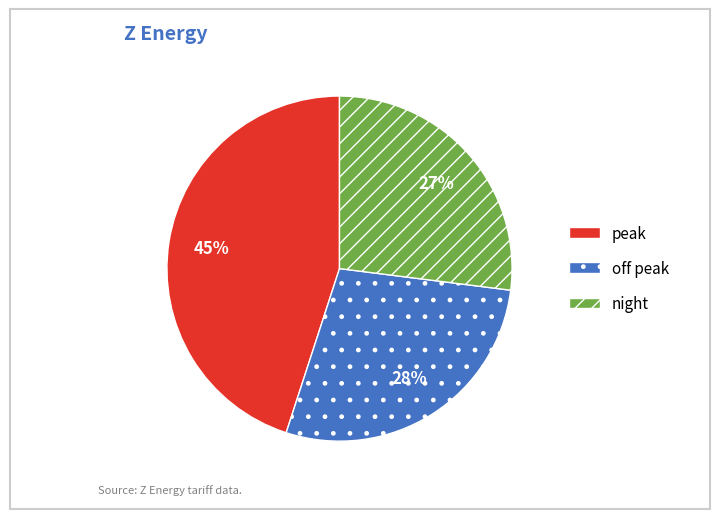

The off peak slice represents 15% of the pie. True or false?

False